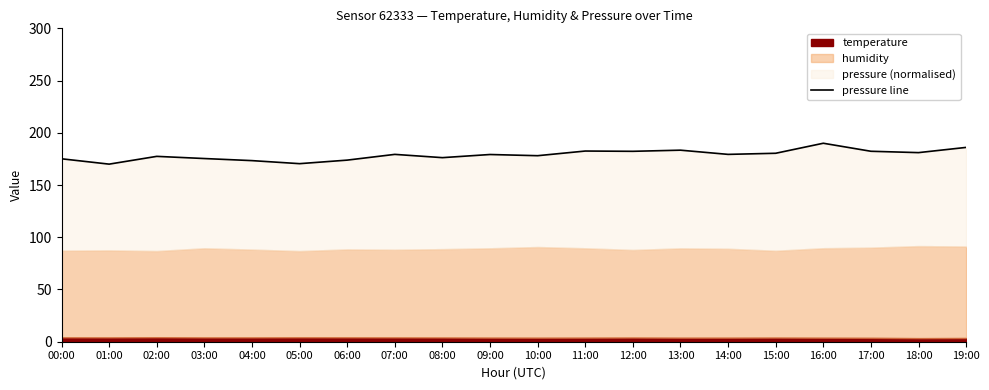

What is the label of the 10th point from the right?

10:00